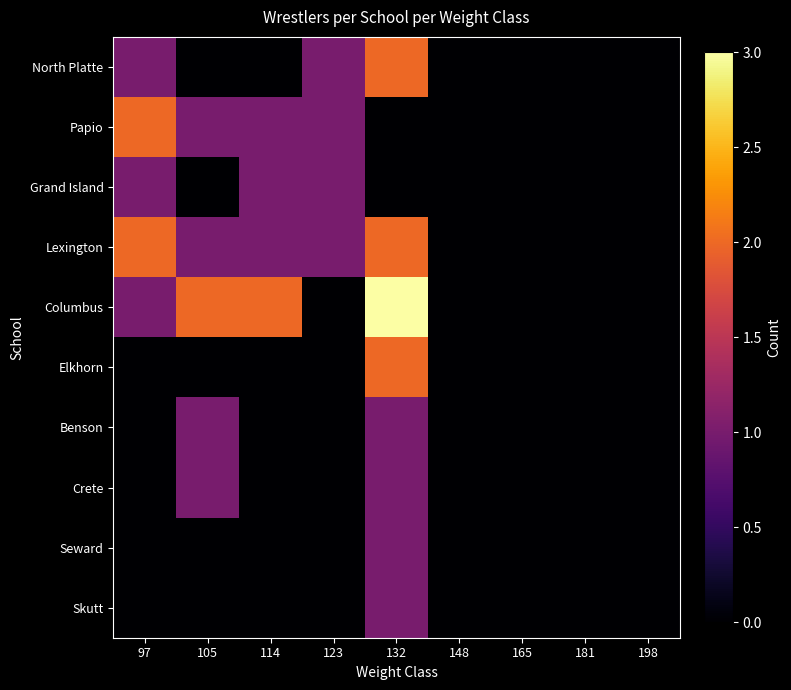

At how many categories does at least one series exceed 2?

1